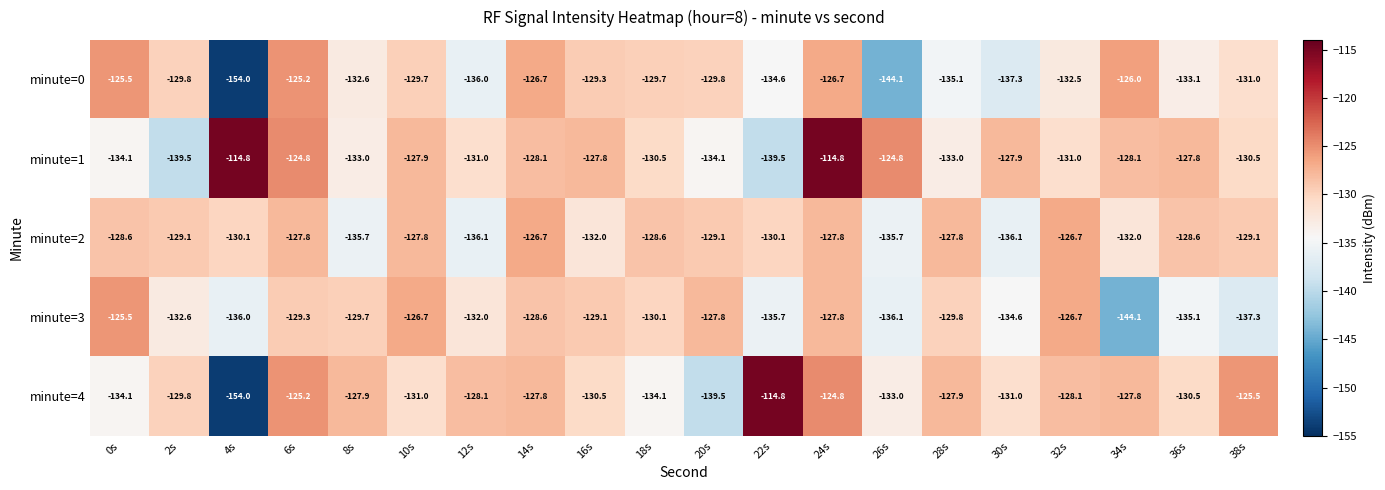

Between 26s and 32s, which series saw the biggest shift?

minute=0